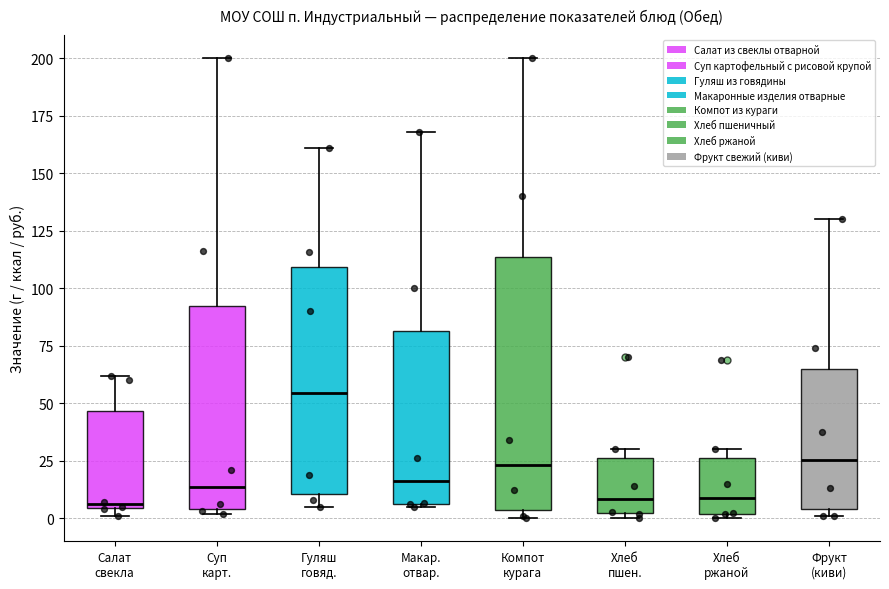

Reading left to right, transcribe this box plot: for each box, give where its median line is, the range the box spans, and where its two whiskers end, as read against the y-axis. The values are not printed on the chart, so give them approximately, as read against the axis.

Салат свекла: median 5 (just above the box's lower edge), box 5 to 45, whiskers 0 to 60
Суп карт.: median 15, box 5 to 90, whiskers 0 to 200
Гуляш говяд.: median 55, box 10 to 110, whiskers 5 to 160
Макар. отвар.: median 15, box 5 to 80, whiskers 5 to 170
Компот курага: median 25, box 5 to 115, whiskers 0 to 200
Хлеб пшен.: median 10, box 0 to 25, whiskers 0 (just below the box's lower edge) to 30
Хлеб ржаной: median 10, box 0 to 25, whiskers 0 (just below the box's lower edge) to 30
Фрукт (киви): median 25, box 5 to 65, whiskers 0 to 130